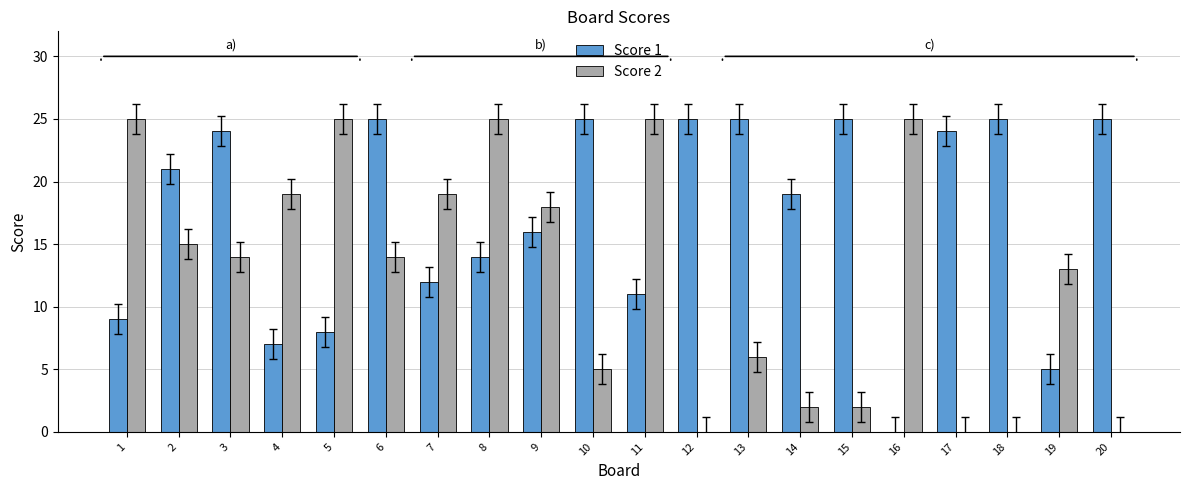

Between 13 and 18, which series saw the biggest shift?

Score 2